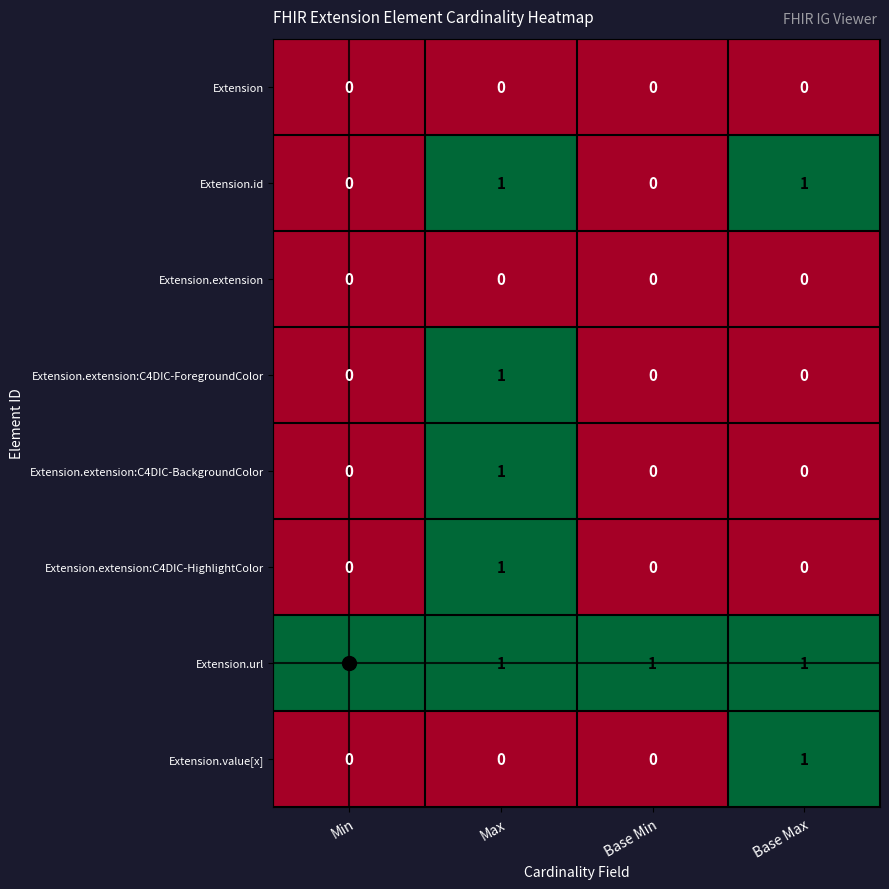

The value of Extension.id at Min is 0. True or false?

True